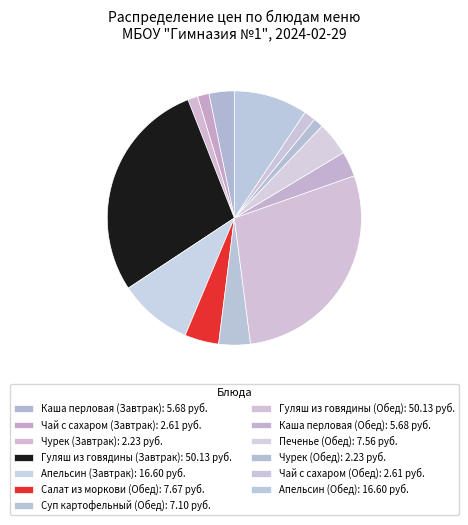

Approximately how many times larger is the value at Печенье (Обед) compared to Суп картофельный (Обед)?

1.1